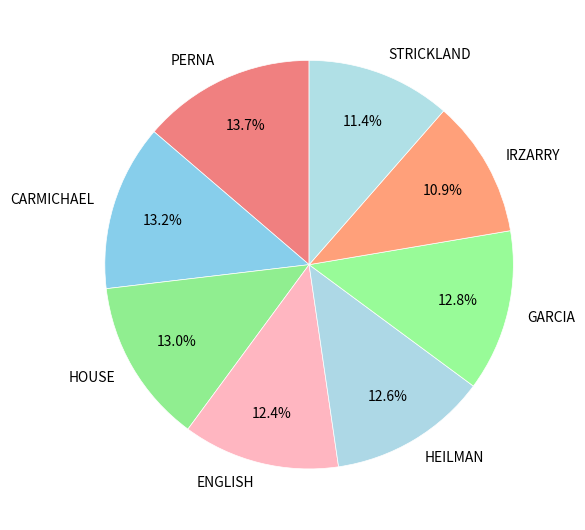

Count the number of slices in the pie.

8